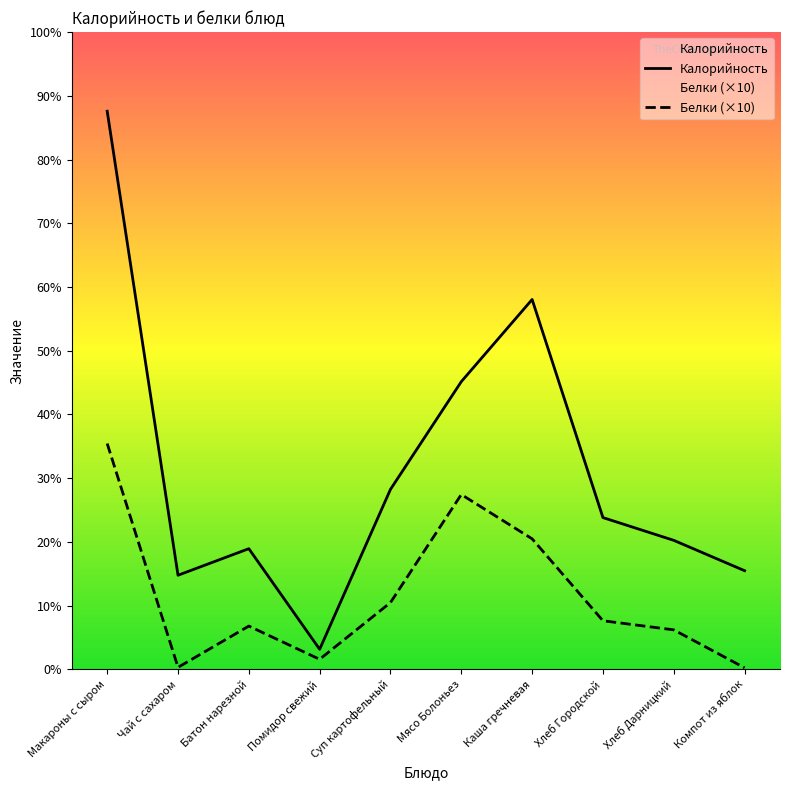

What is the lowest value of the Белки series?

1.0